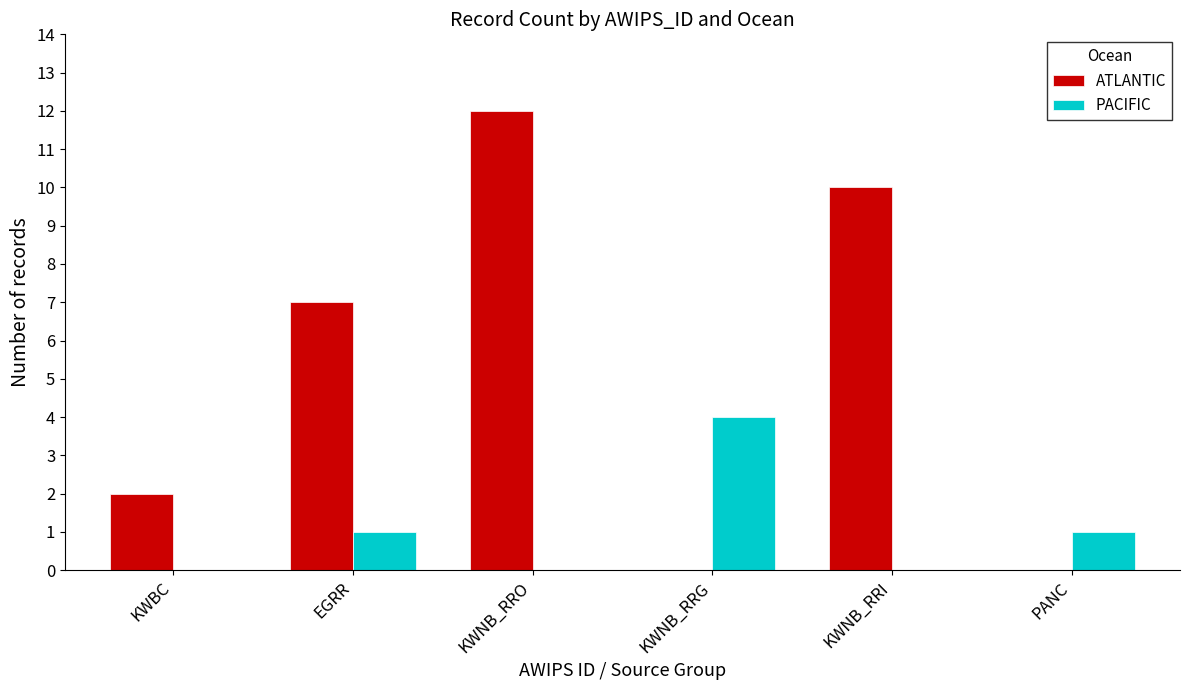

Between EGRR and KWNB_RRO, which series saw the biggest shift?

ATLANTIC